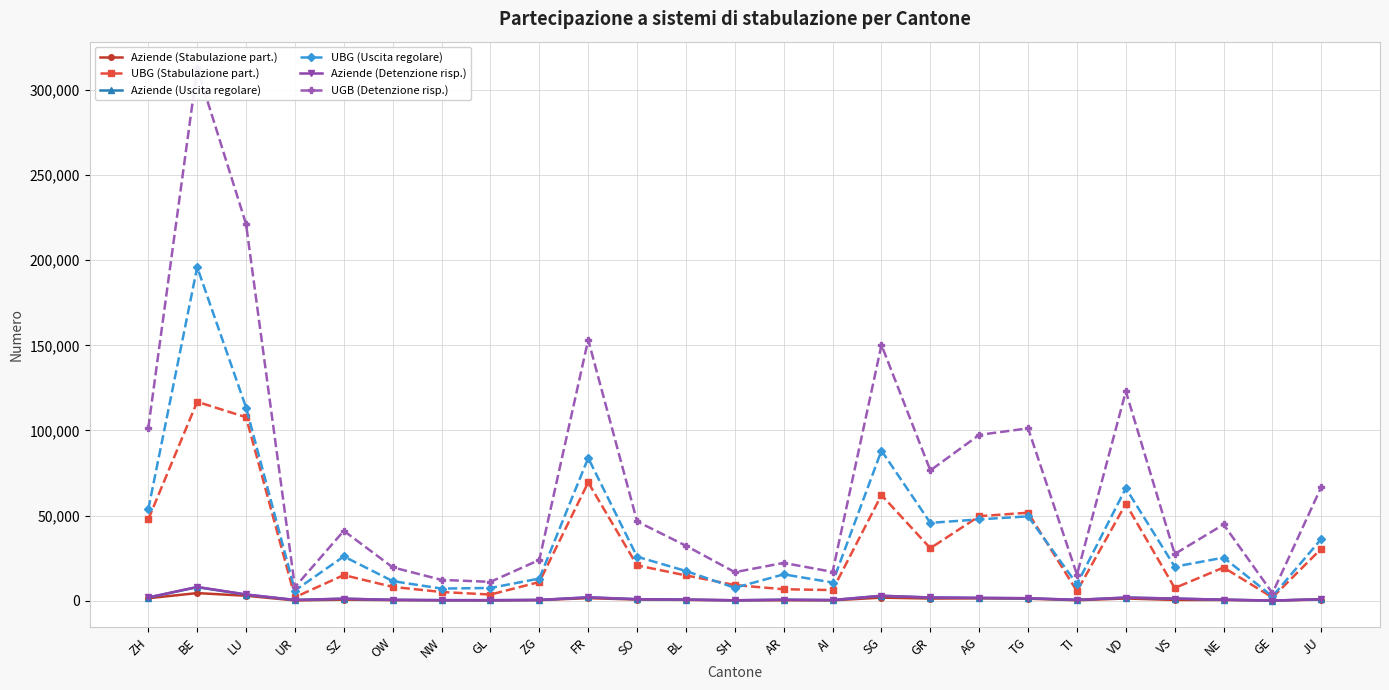

Which series changed the most between SG and GR?

UGB (Detenzione risp.)